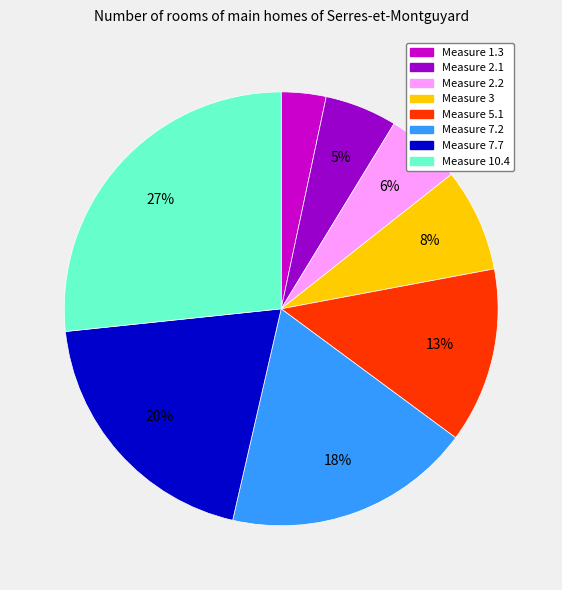

Is there any slice that represents more than half of the pie?

No